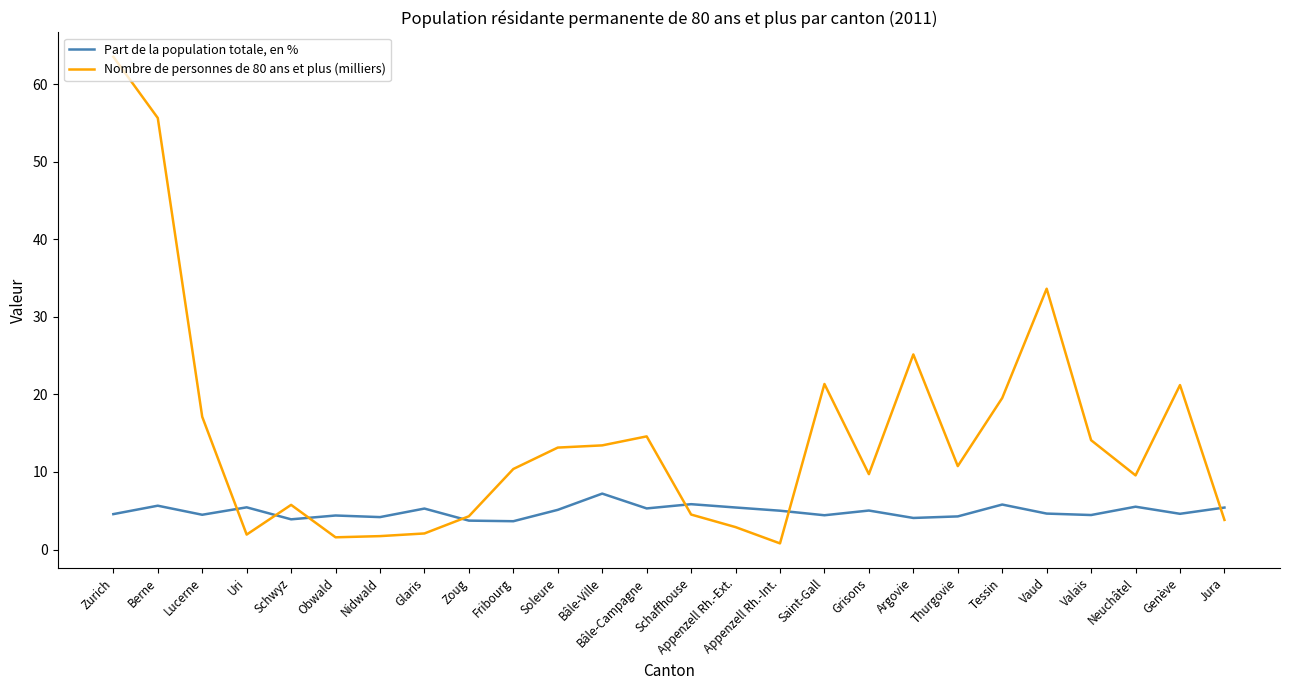

Which label corresponds to the largest value in the chart?

Zurich